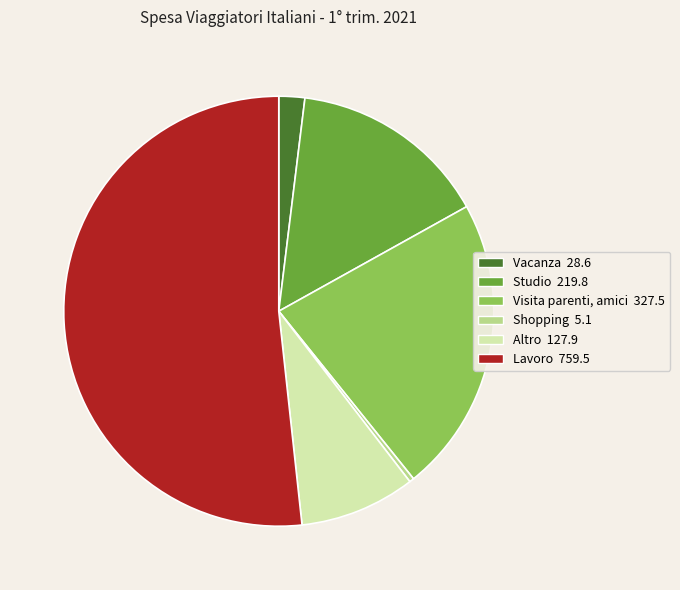

Is the sum of Visita parenti, amici and Altro greater than half?

No